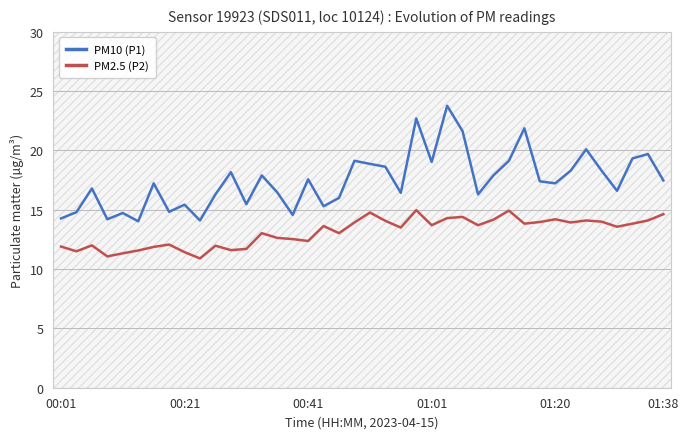

What is the highest value of the PM2.5 (P2) series?

15.0